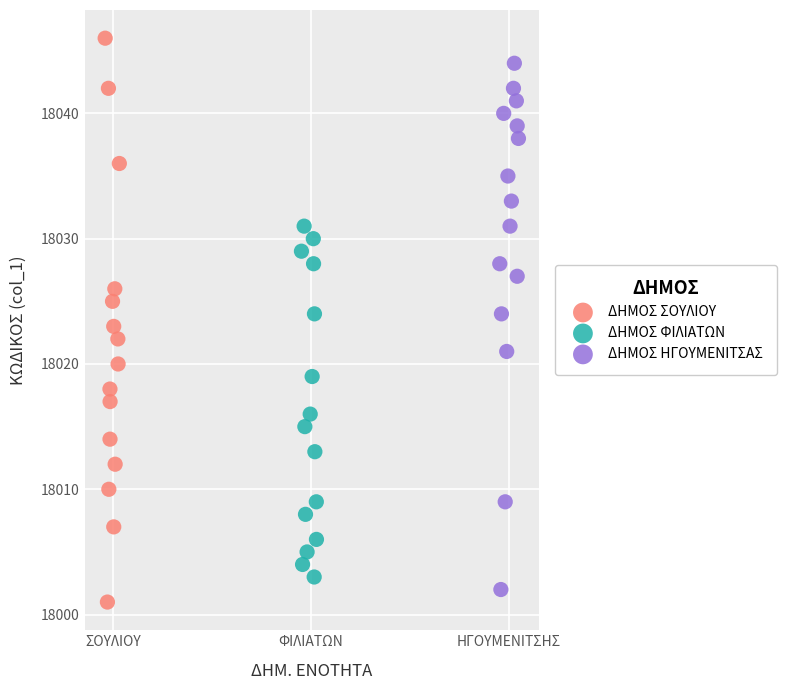

What are all the series names shown in the legend?

ΔΗΜΟΣ ΣΟΥΛΙΟΥ, ΔΗΜΟΣ ΦΙΛΙΑΤΩΝ, ΔΗΜΟΣ ΗΓΟΥΜΕΝΙΤΣΑΣ